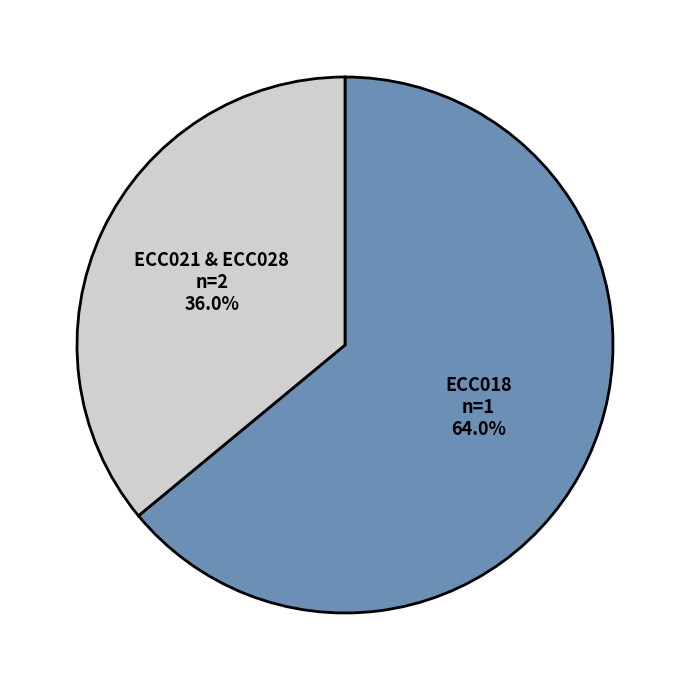

Is there any slice that represents more than half of the pie?

Yes